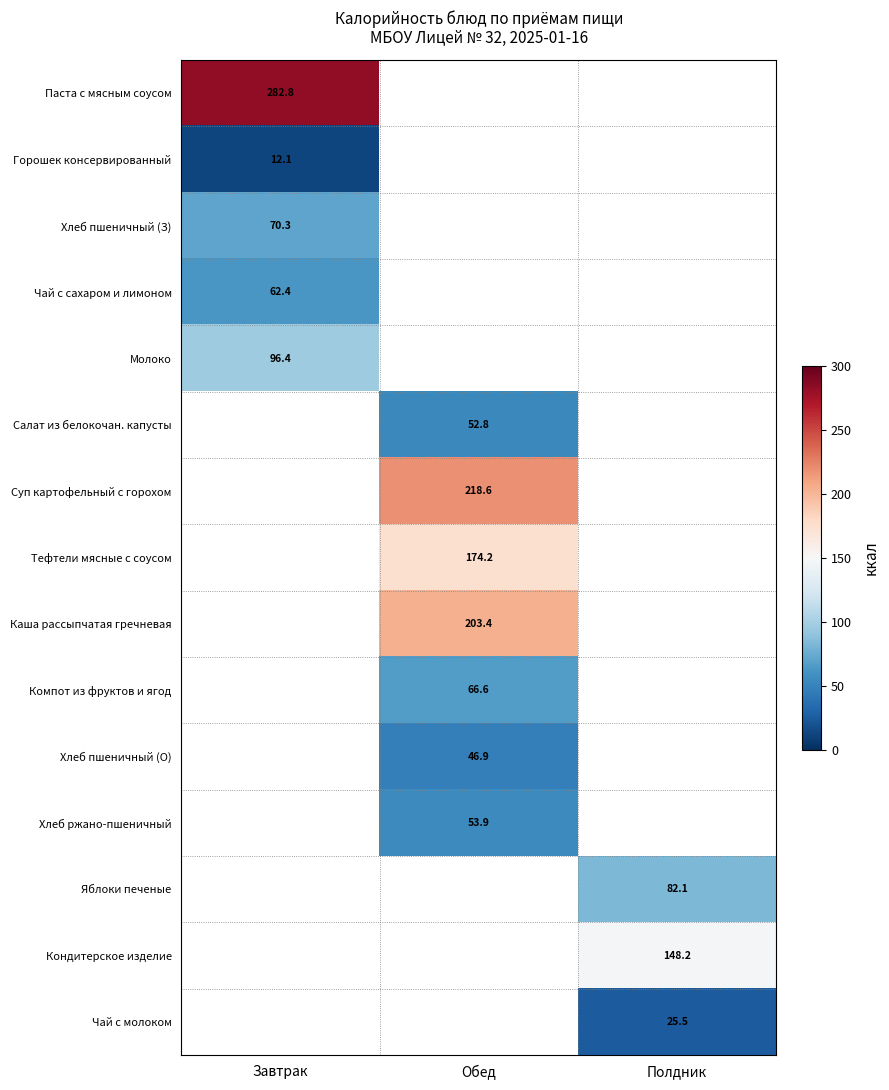

Which series has the widest spread of values?

Паста с мясным соусом